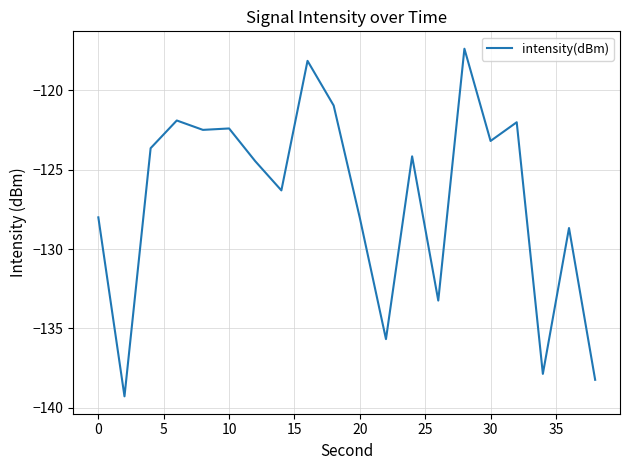

What is the greatest value displayed?

-117.4